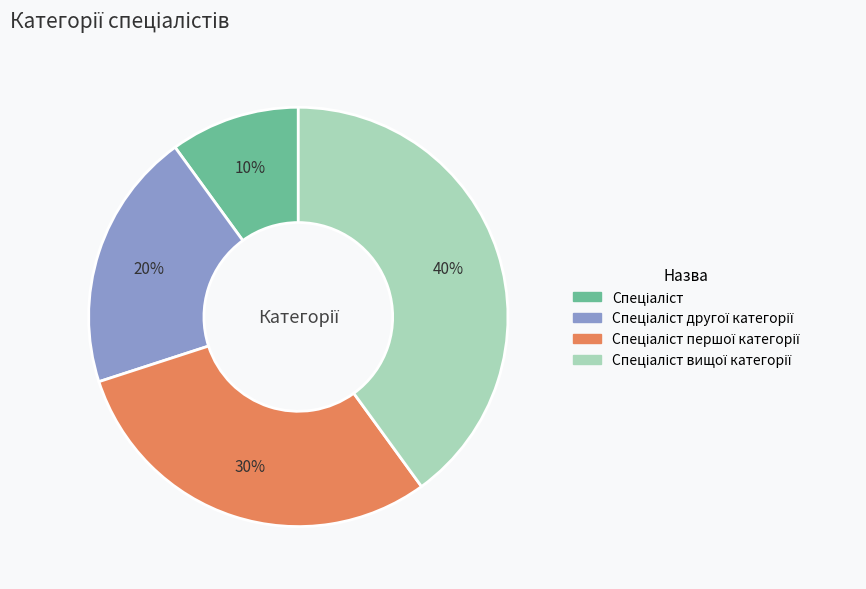

Does any single category account for the majority?

No